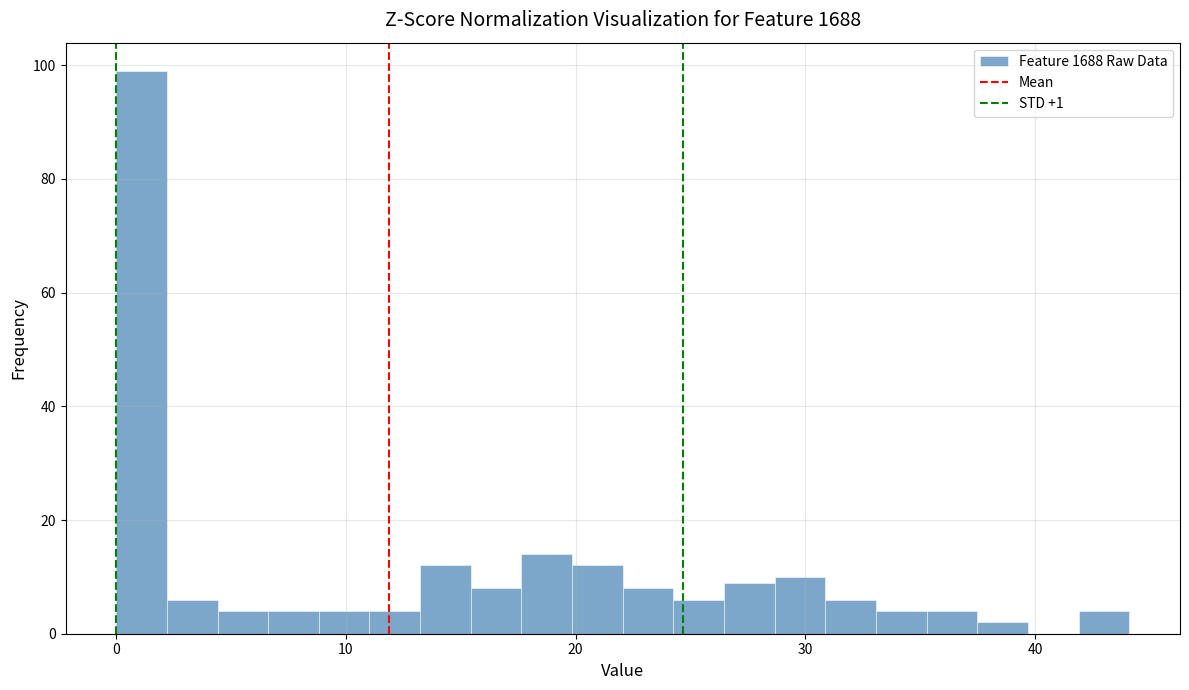

Read against the x-axis, roughly where is the centre of the tallest bar?

1